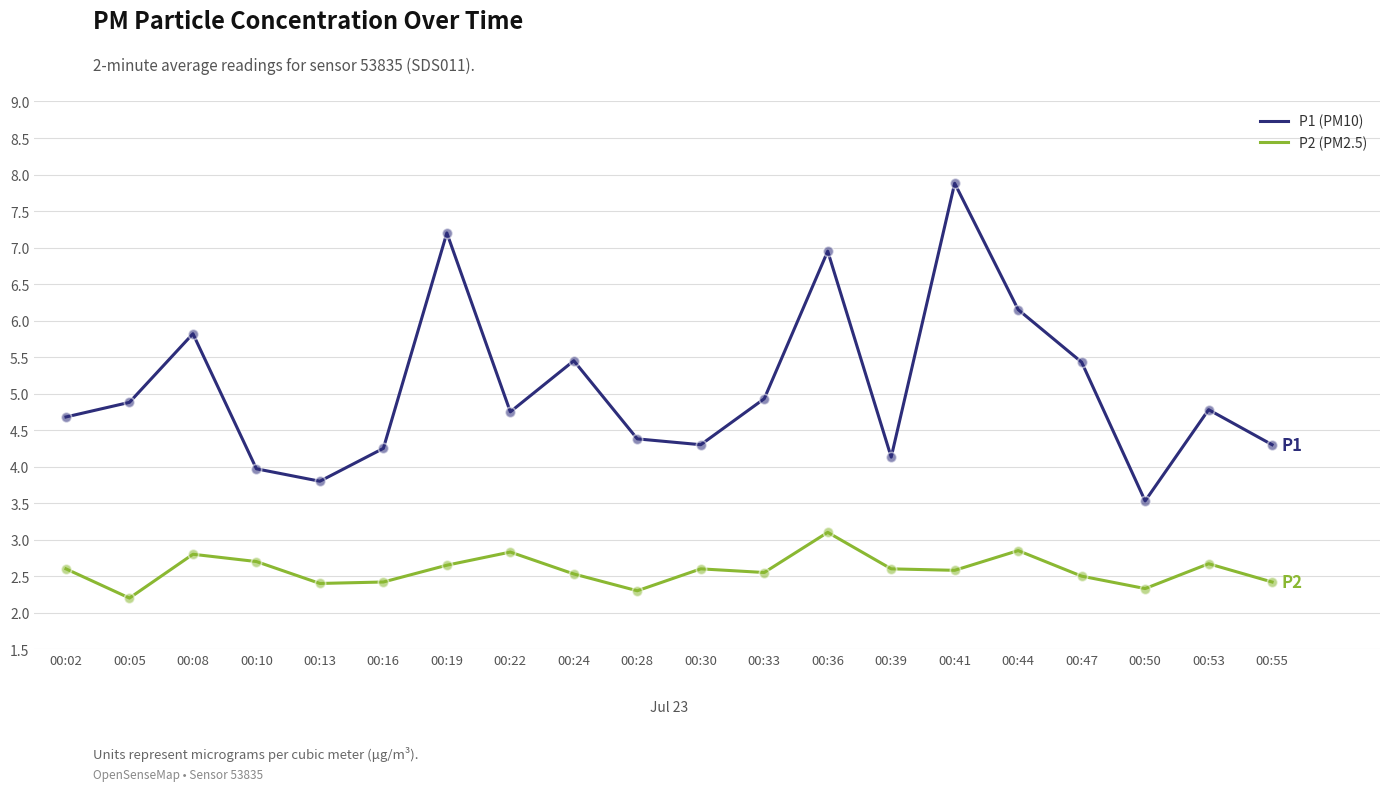

What is the total value across all series at 00:55?

6.7